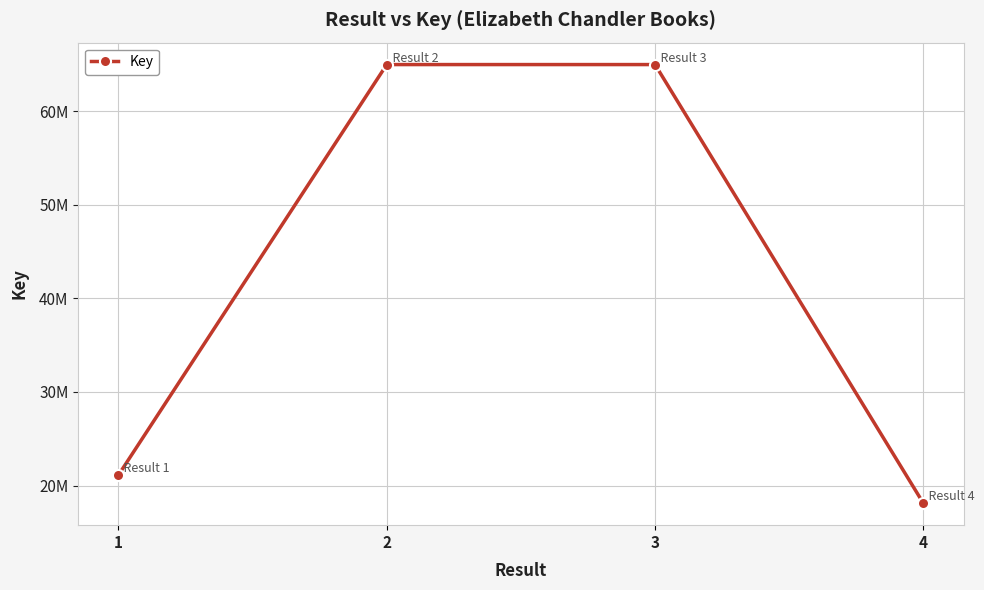

The value at 2 is 15979978. True or false?

False